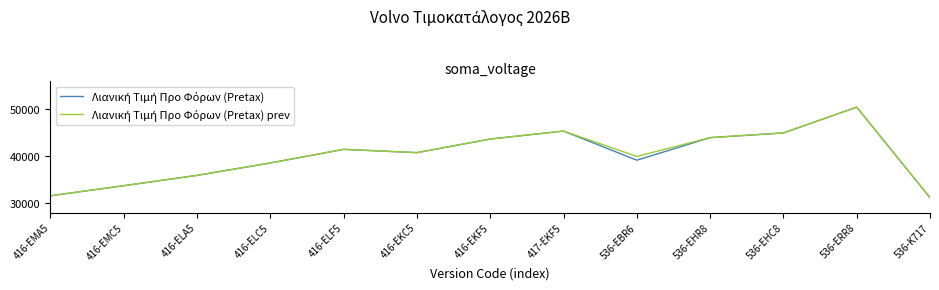

At how many categories does at least one series exceed 39401?

8